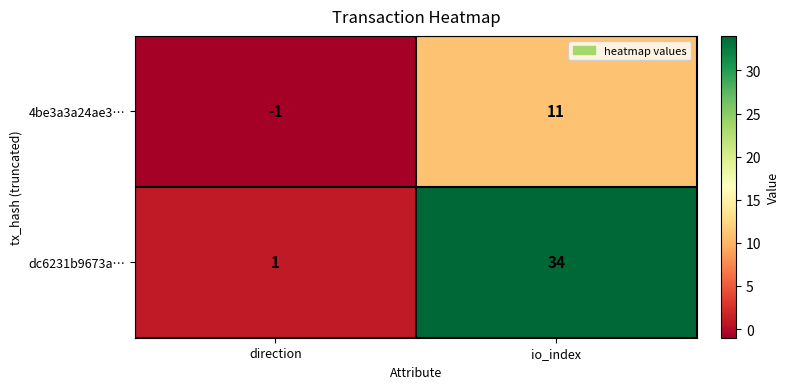

Count the number of categories in the chart.

2